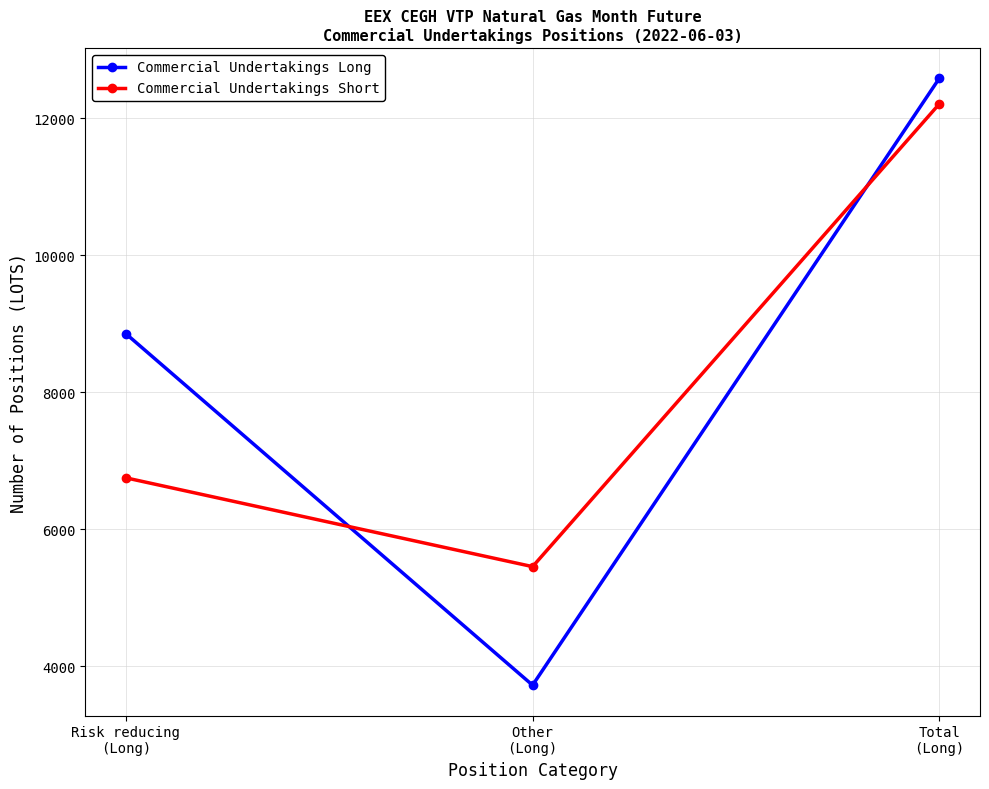

Reading left to right, extract all data points from this chart.

Commercial Undertakings Long: 8857	3727	12584
Commercial Undertakings Short: 6753	5457	12210